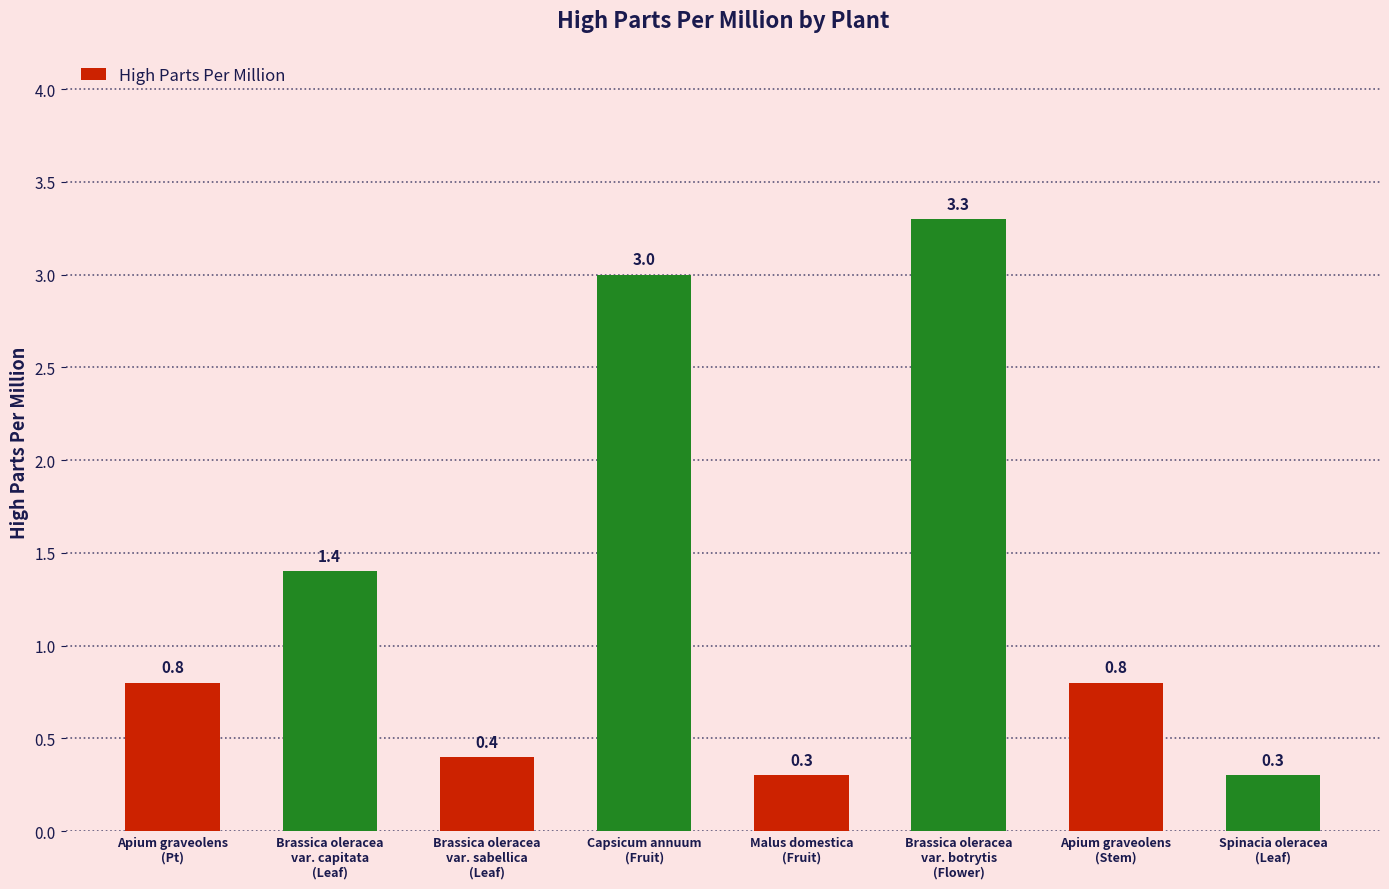

What is the value of the 2nd bar from the left?

1.4